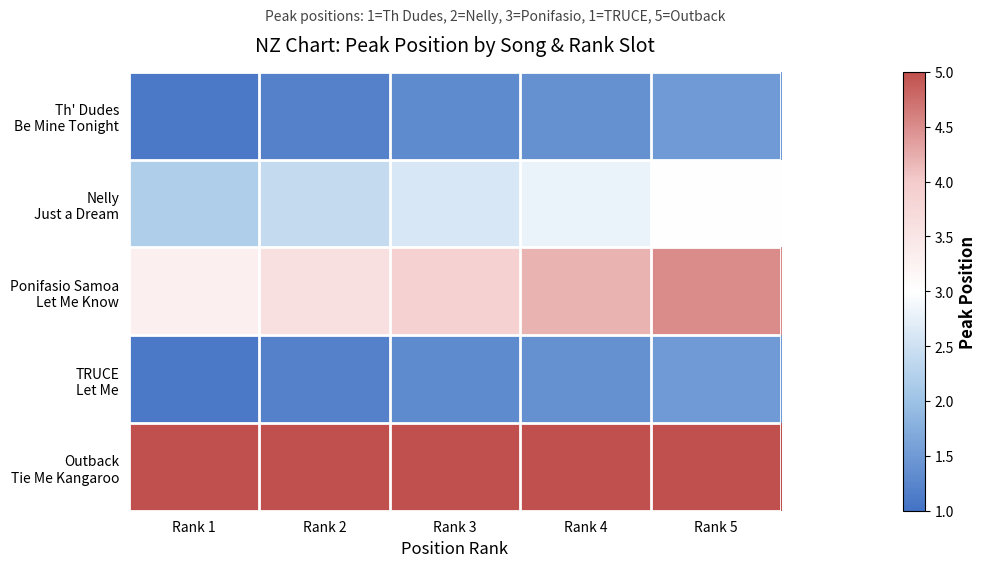

At which category is the sum across all series the highest?

Rank 5